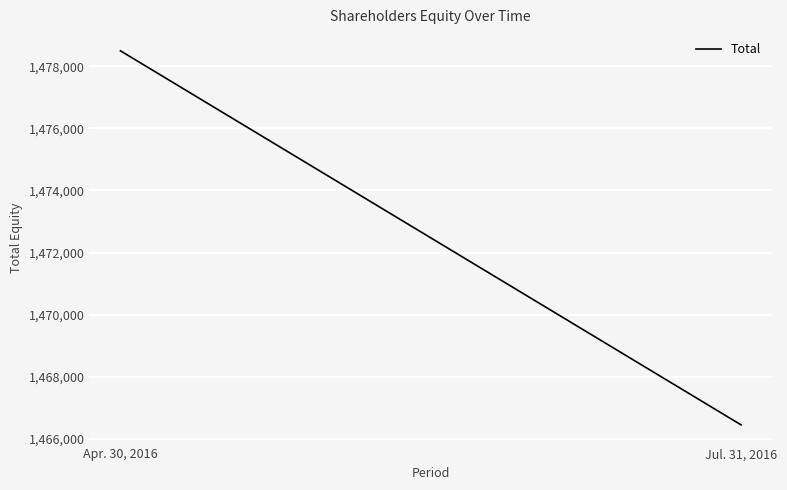

True or false: the data shows 572175 at Jul. 31, 2016.

False